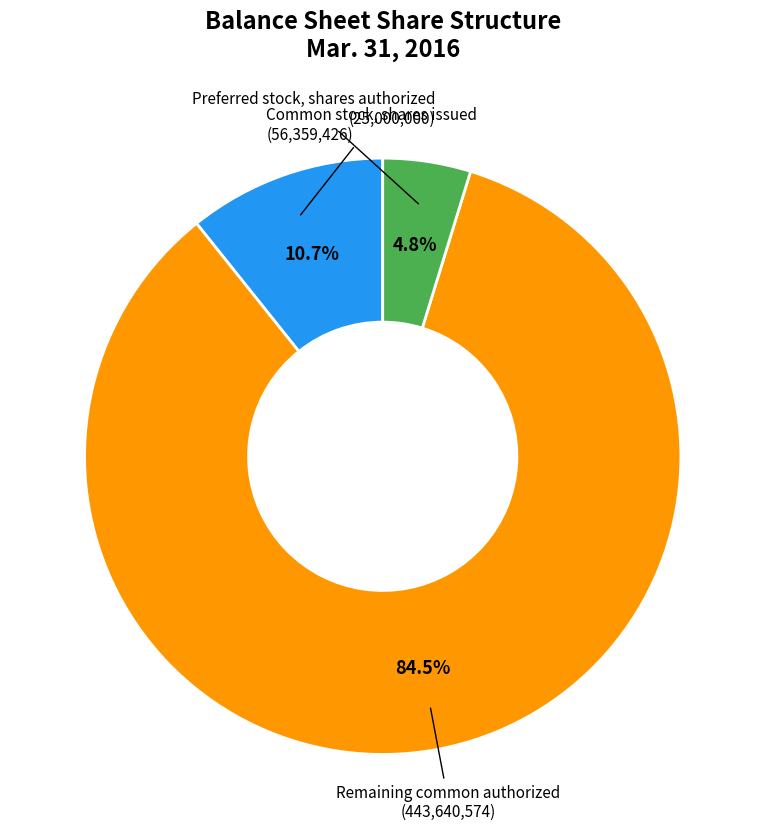

Is there any slice that represents more than half of the pie?

Yes